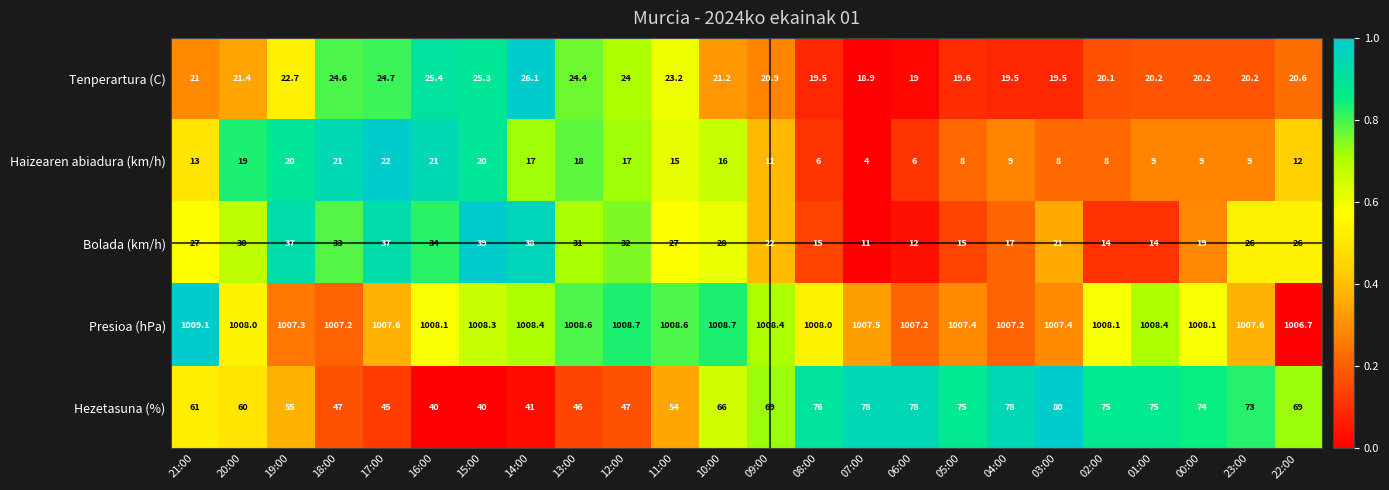

What is the minimum value shown in the chart?

4.0